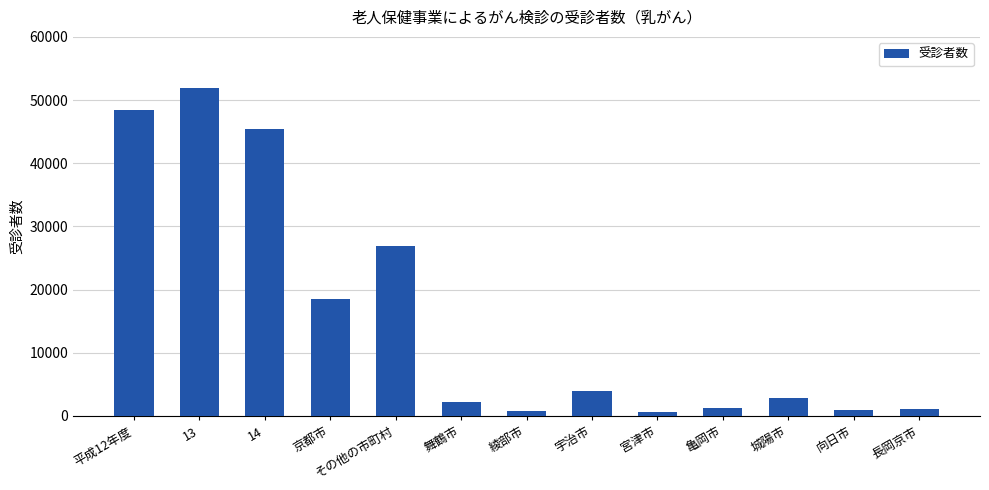

What is the sum of all values?

205092